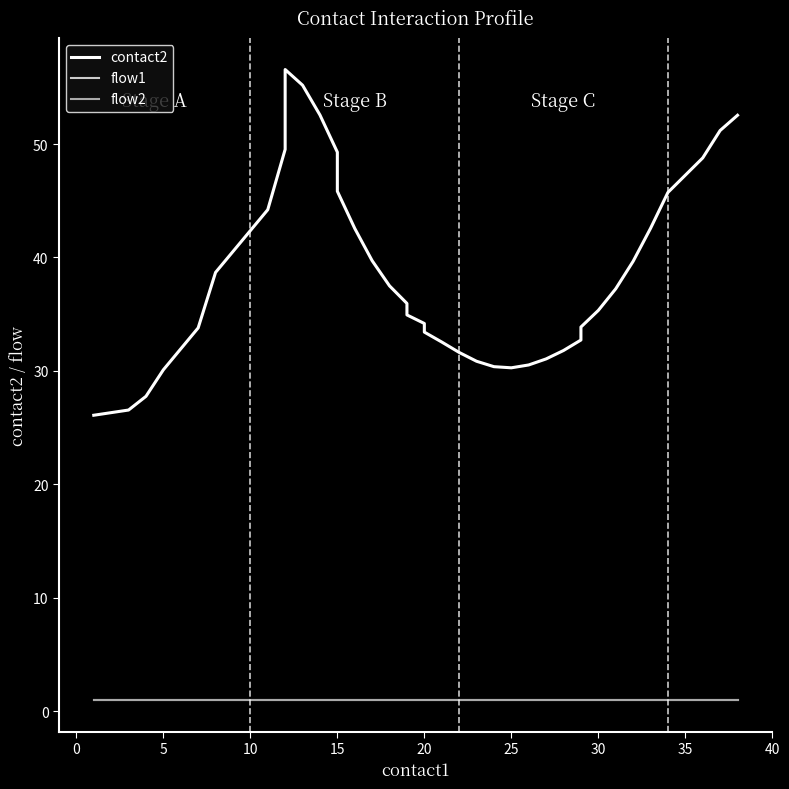

True or false: flow1 and flow2 intersect in this chart.

False